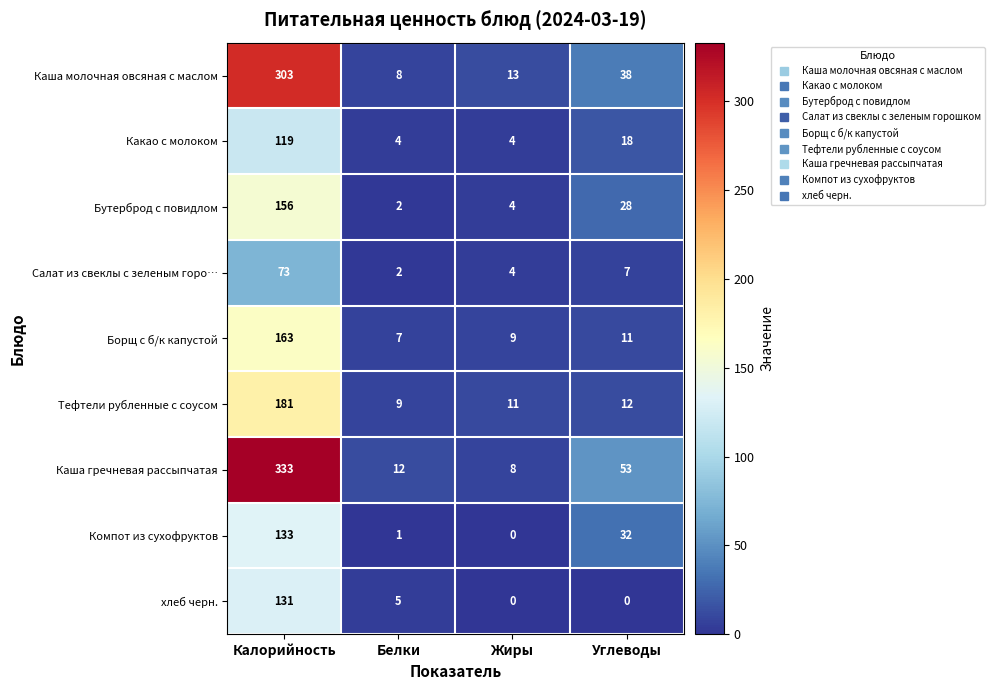

What is the difference between the Каша гречневая рассыпчатая values at Калорийность and Белки?

321